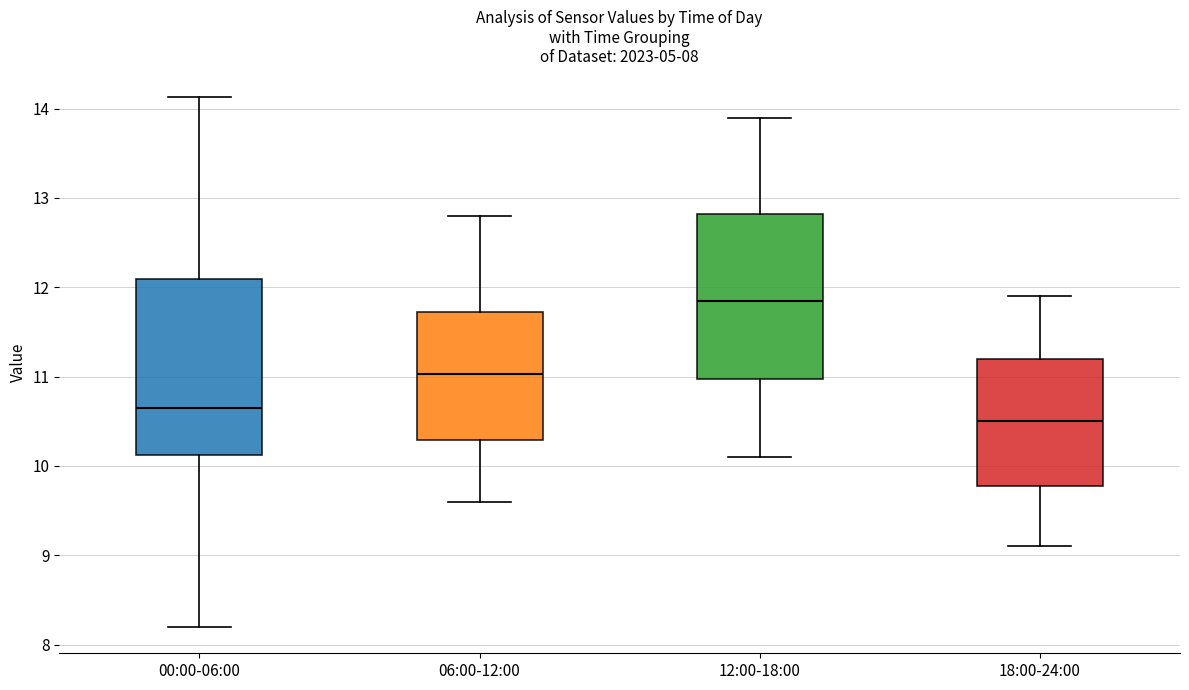

Which box's median line is the lowest?

18:00-24:00